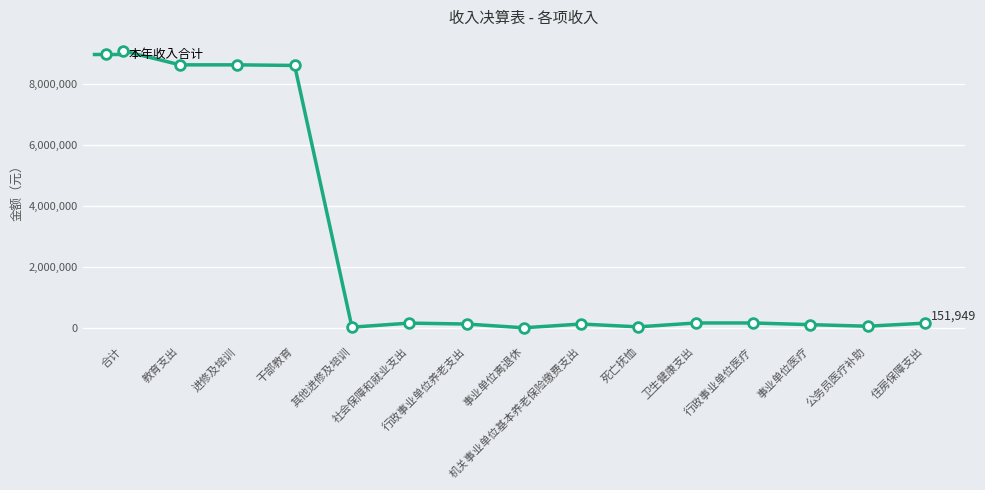

True or false: the data has more than 0 interior local peaks.

True